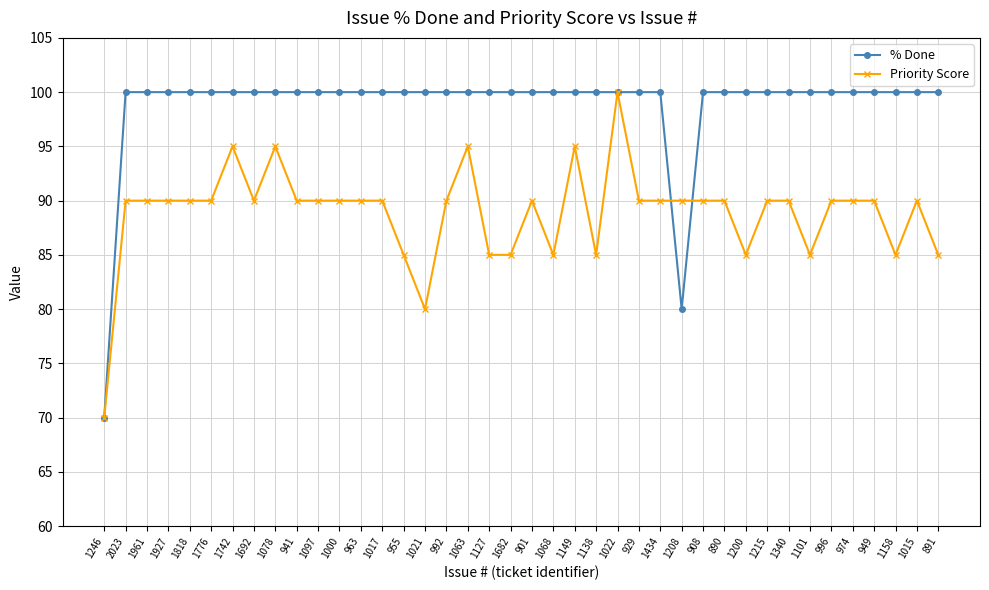

Reading right to left, list all the values displayed in this chart.

% Done: 891=100	1015=100	1158=100	949=100	974=100	996=100	1101=100	1340=100	1215=100	1200=100	890=100	908=100	1208=80	1434=100	929=100	1022=100	1138=100	1149=100	1068=100	901=100	1682=100	1127=100	1063=100	992=100	1021=100	955=100	1017=100	963=100	1000=100	1097=100	941=100	1078=100	1692=100	1742=100	1776=100	1818=100	1927=100	1961=100	2023=100	1246=70
Priority Score: 891=85	1015=90	1158=85	949=90	974=90	996=90	1101=85	1340=90	1215=90	1200=85	890=90	908=90	1208=90	1434=90	929=90	1022=100	1138=85	1149=95	1068=85	901=90	1682=85	1127=85	1063=95	992=90	1021=80	955=85	1017=90	963=90	1000=90	1097=90	941=90	1078=95	1692=90	1742=95	1776=90	1818=90	1927=90	1961=90	2023=90	1246=70